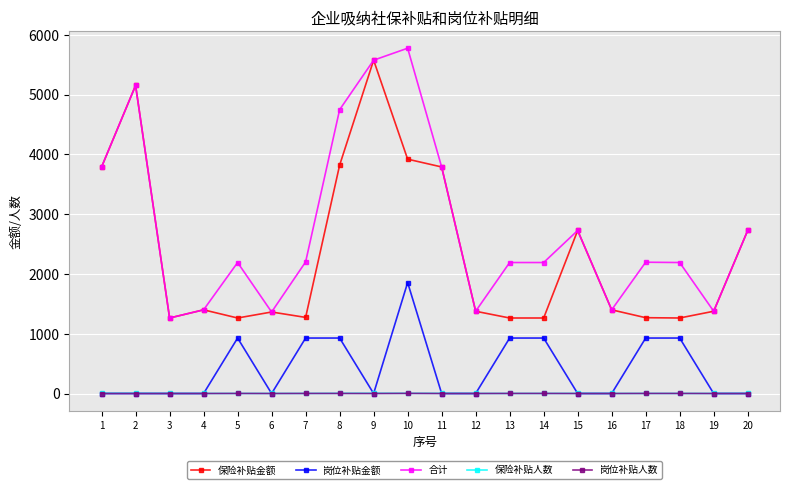

Is the value of 岗位补贴金额 at 11 greater than the value of 保险补贴金额 at 18?

No